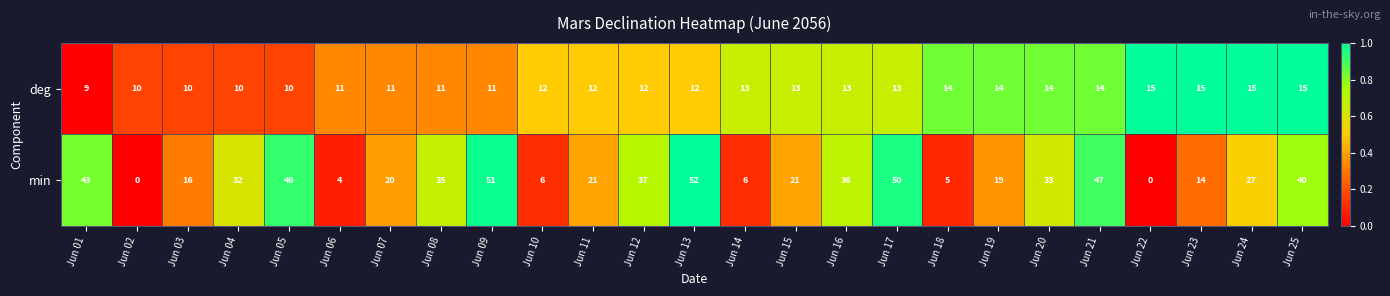

What is the total value across all series at Jun 04?

42